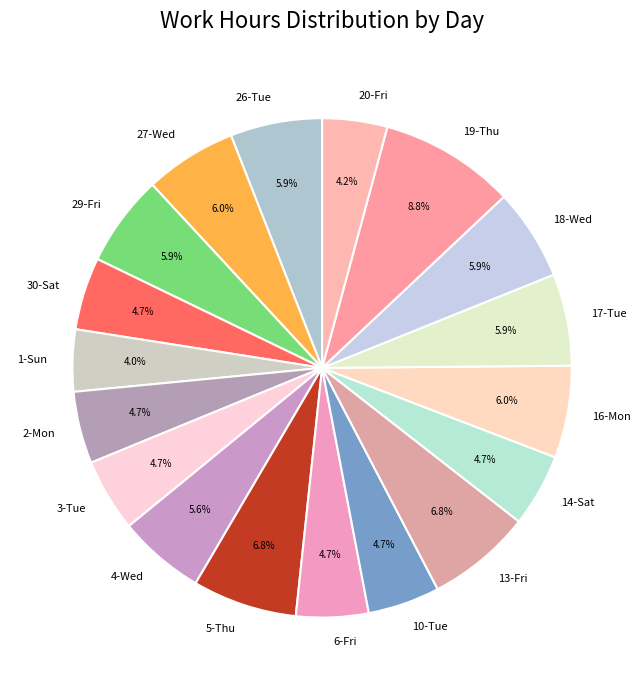

What is the largest slice in the pie chart?

19-Thu